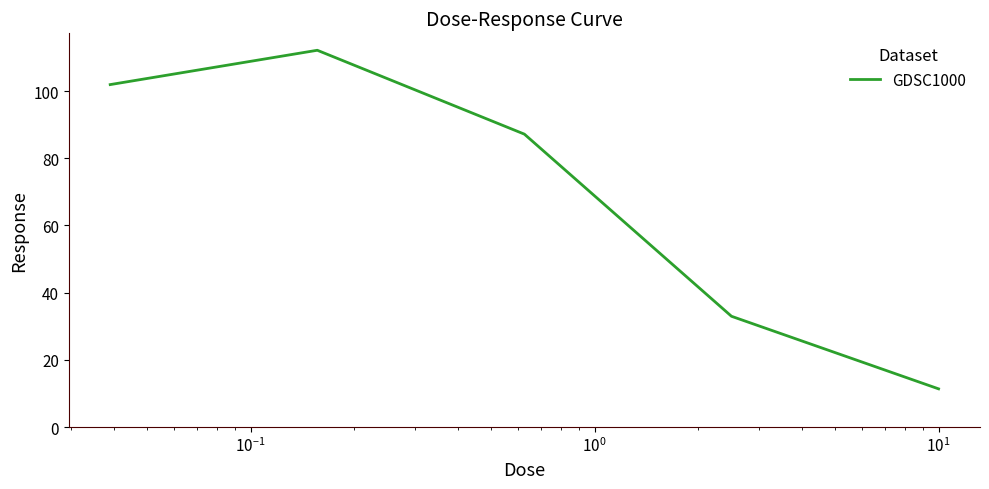

What is the greatest value displayed?

112.1